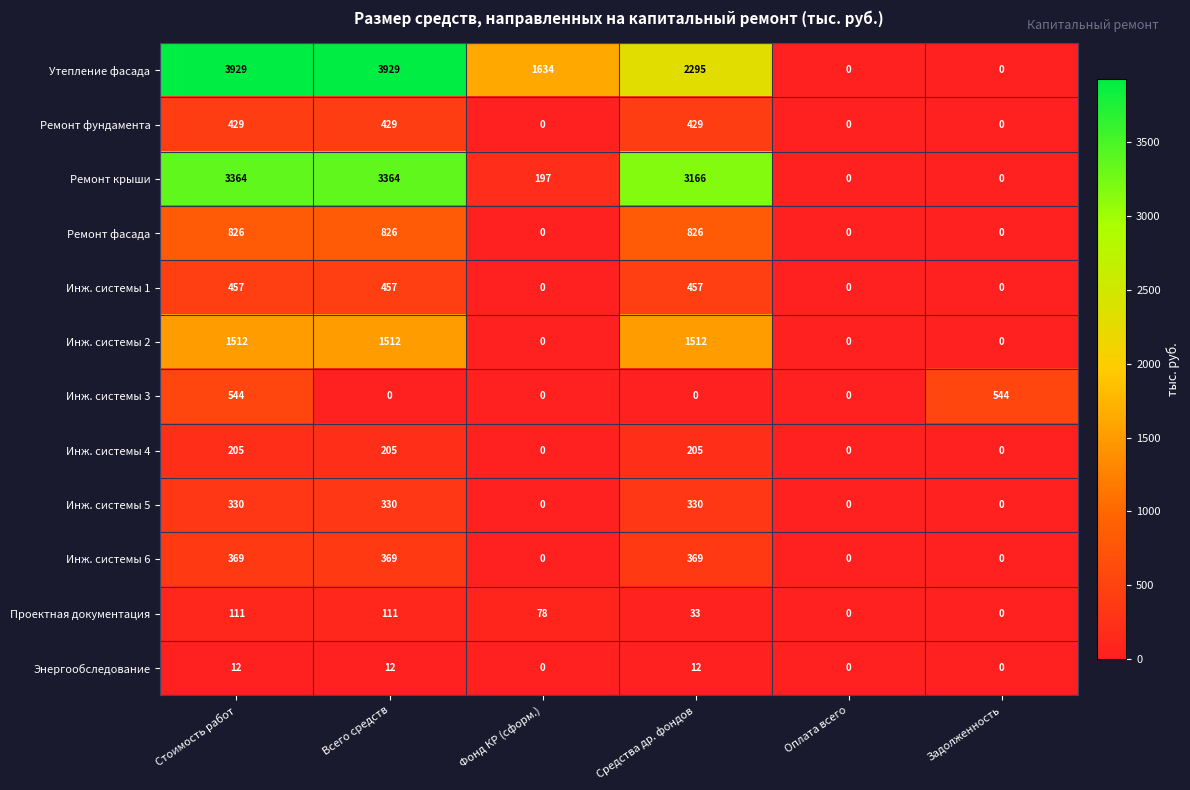

The value of Утепление фасада at Задолженность is 2700. True or false?

False